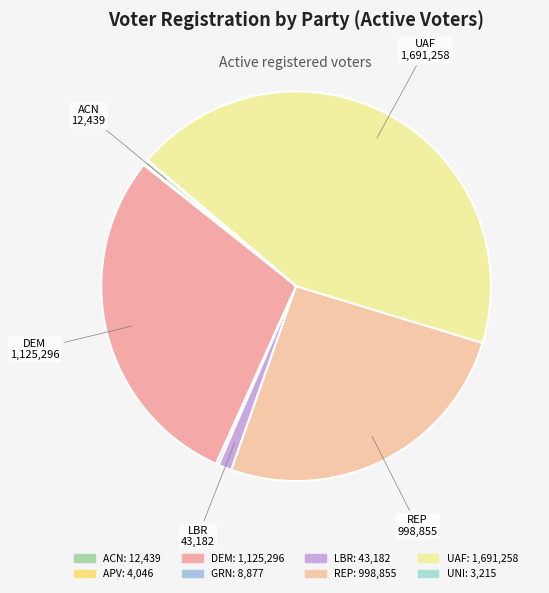

Is there any slice that represents more than half of the pie?

No